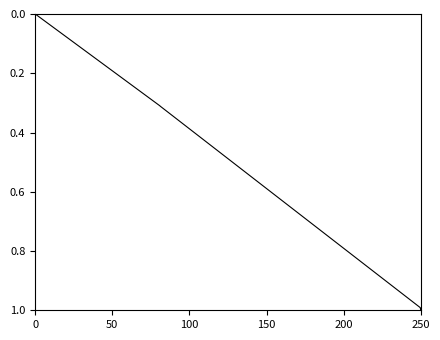

The chart shows a value of 0.1 at 50. True or false?

False